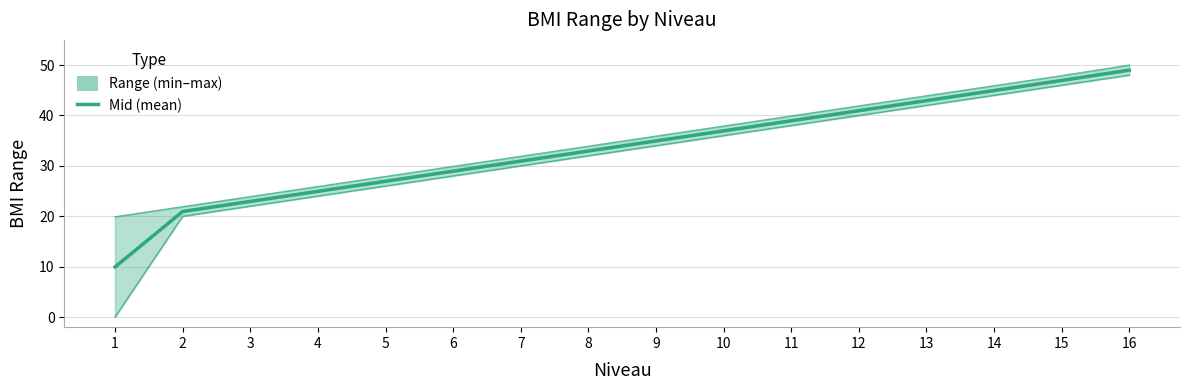

Where does the max series first go above 35?

9